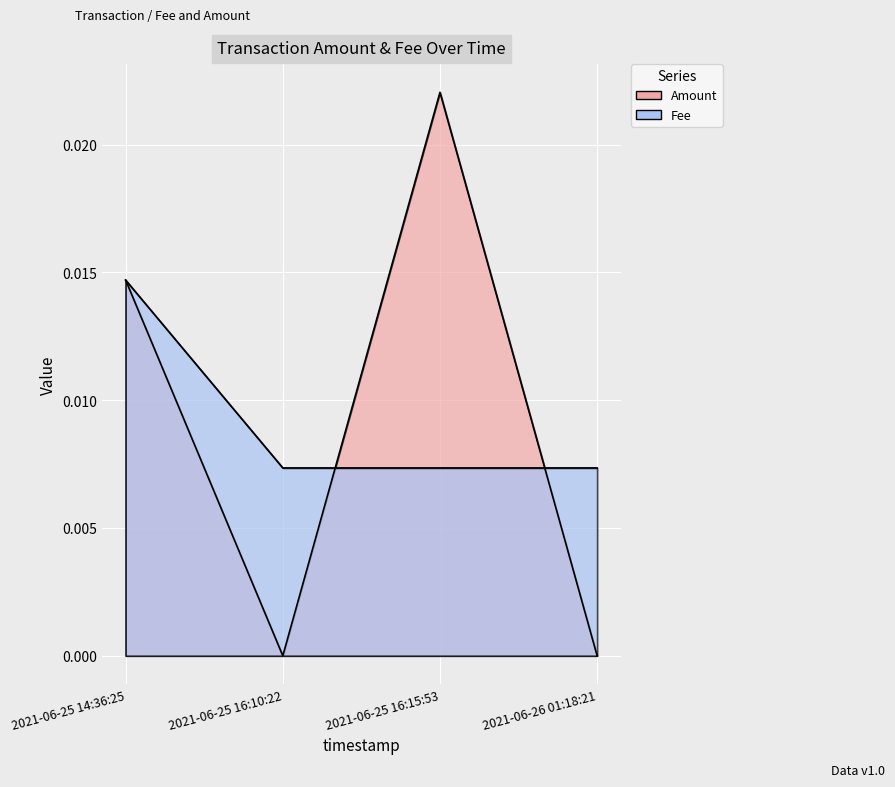

Where is the first local maximum for Amount?

2021-06-25 16:15:53